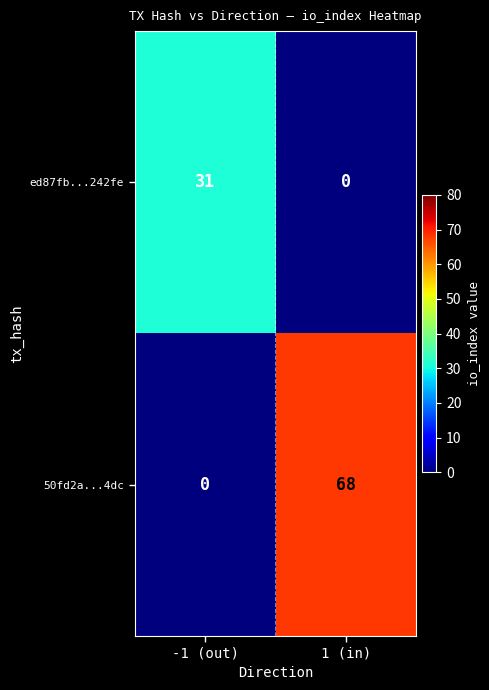

True or false: ed87fb...242fe has a value of -17 at 1 (in).

False